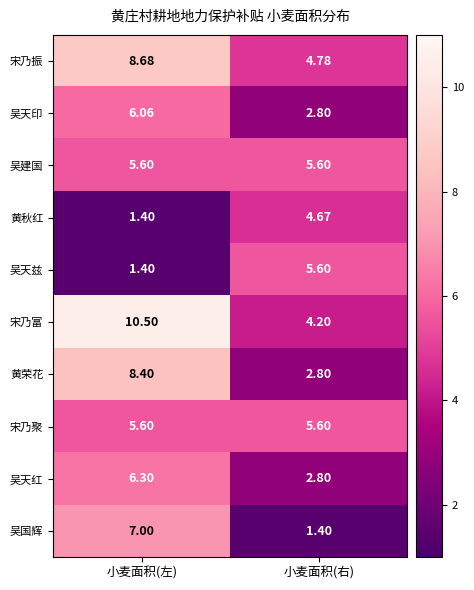

At which label does 吴天红 reach its minimum?

小麦面积(右)